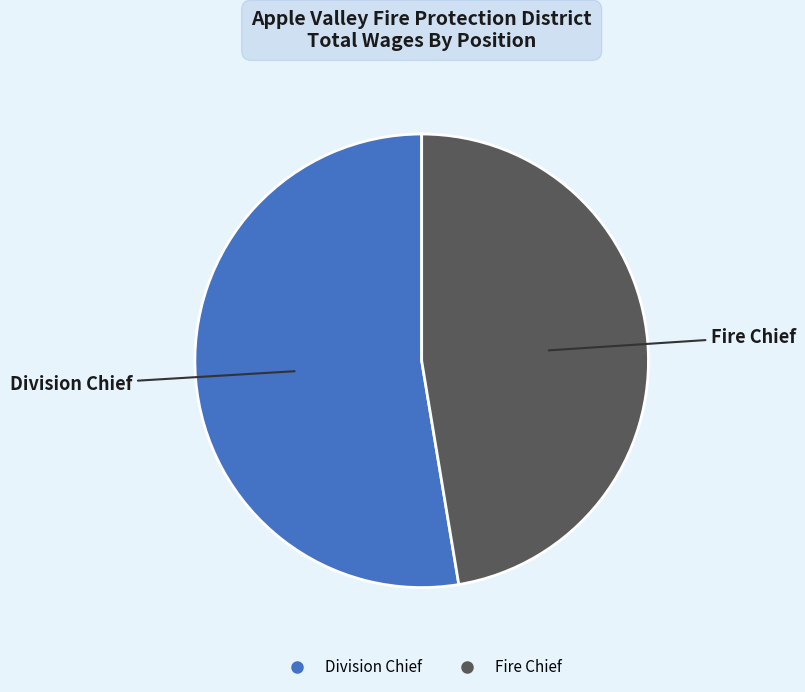

Rank the categories by value from highest to lowest.

Division Chief, Fire Chief